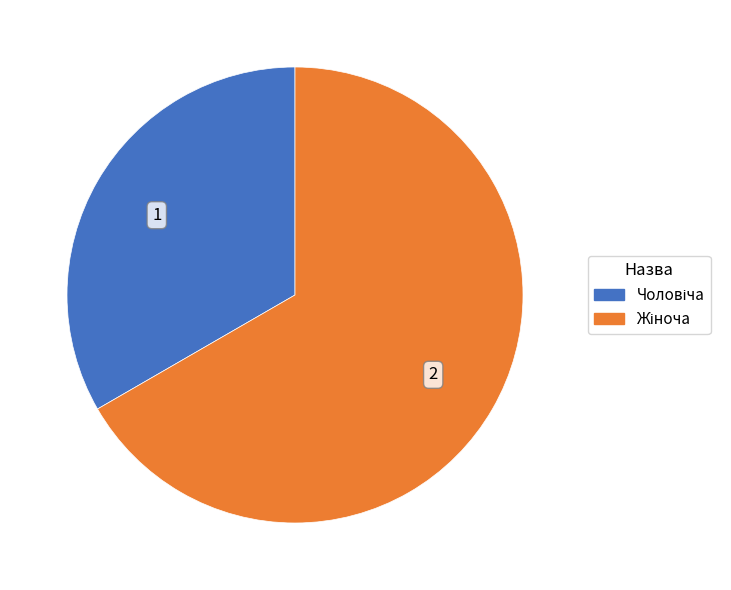

Does any single category account for the majority?

Yes